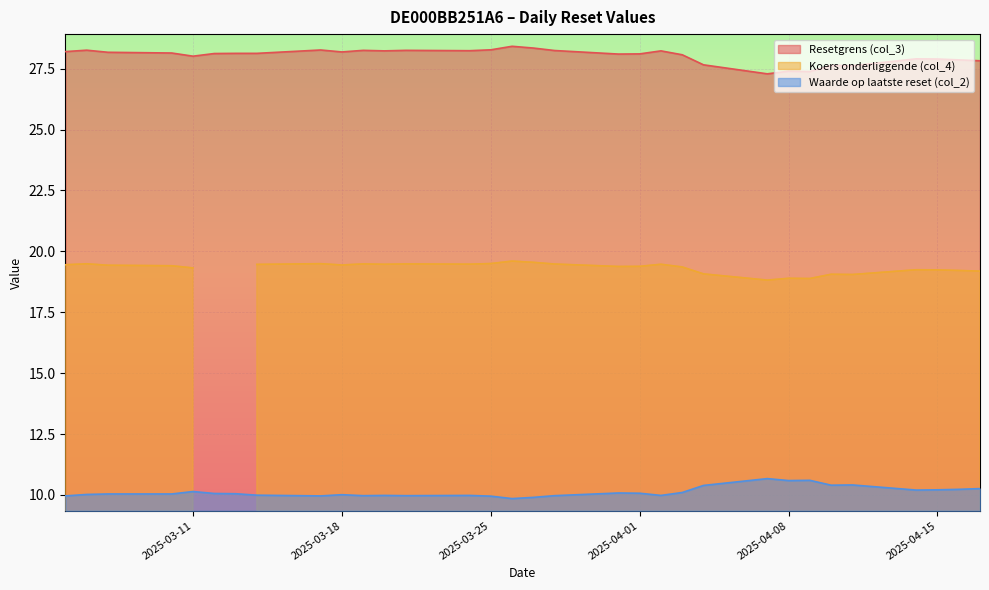

At how many categories does at least one series exceed 16?

32